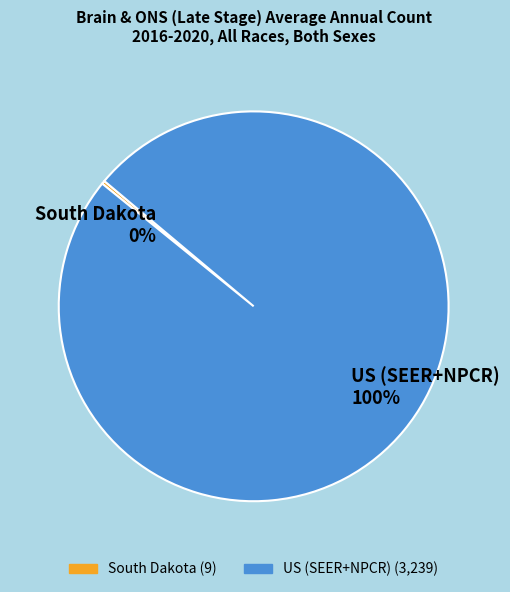

What is the largest slice in the pie chart?

US (SEER+NPCR)